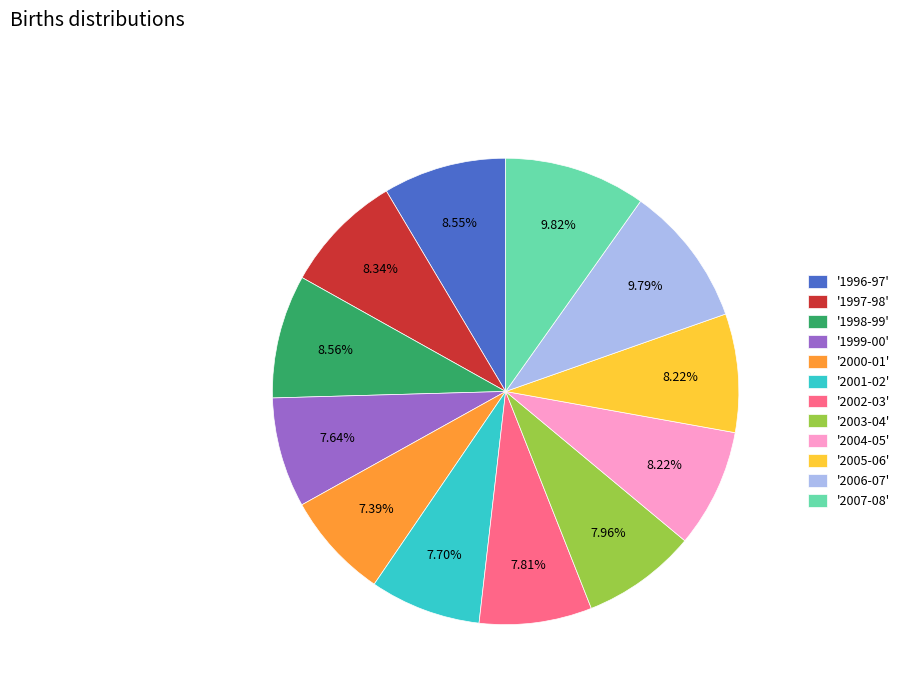

Which has a higher value, '1999-00' or '1997-98'?

'1997-98'